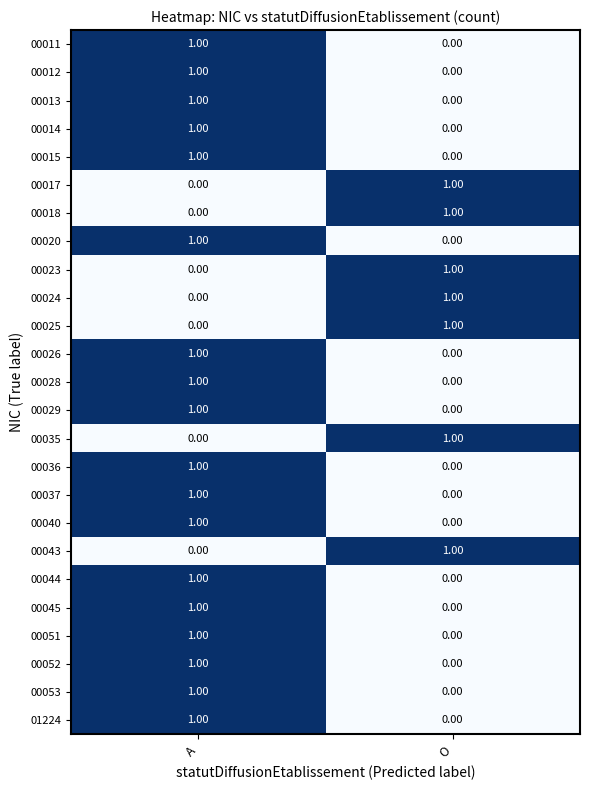

At how many categories does at least one series exceed 0?

2